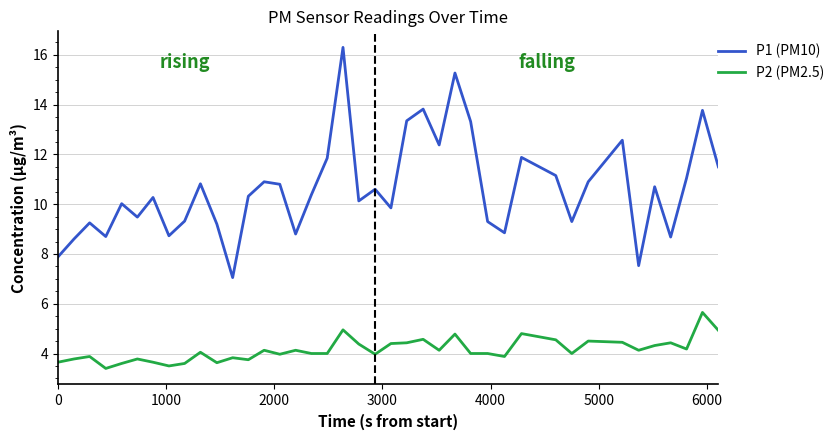

What is the minimum value shown in the chart?

3.4